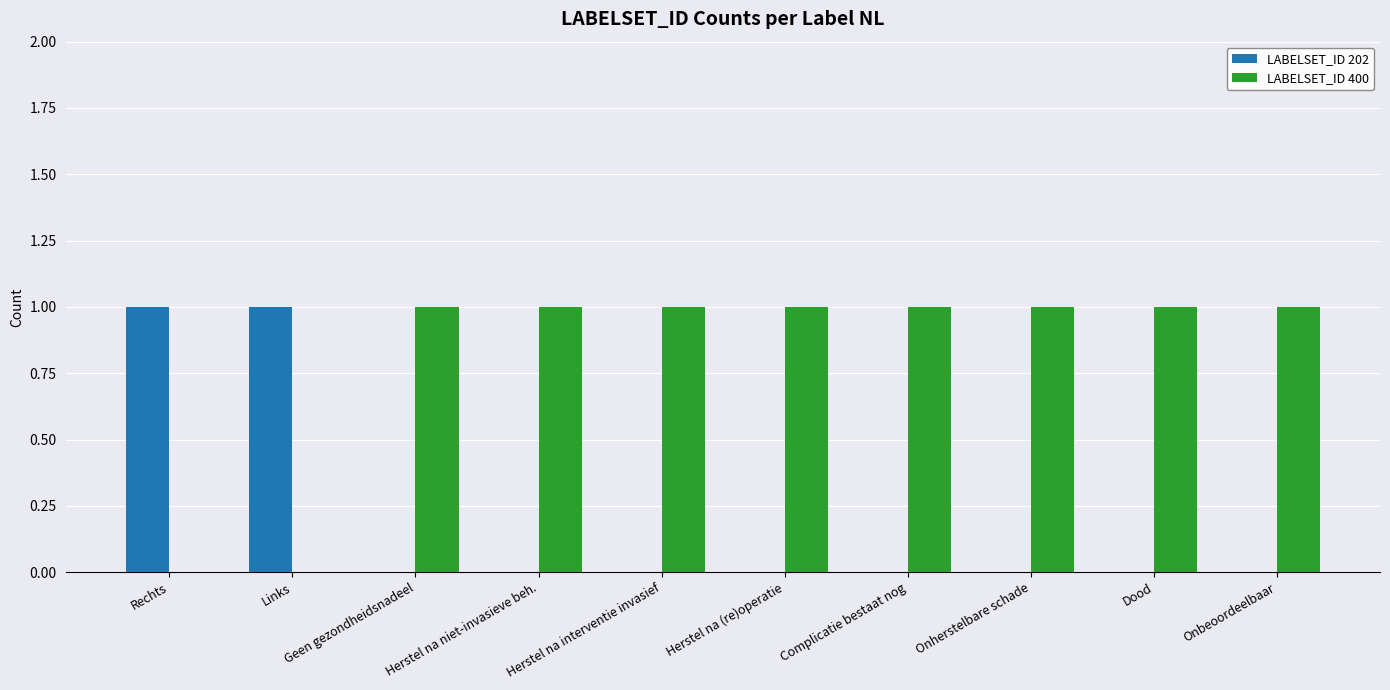

Reading right to left, list all the values displayed in this chart.

LABELSET_ID 202: Onbeoordeelbaar=0	Dood=0	Onherstelbare schade=0	Complicatie bestaat nog=0	Herstel na (re)operatie=0	Herstel na interventie invasief=0	Herstel na niet-invasieve beh.=0	Geen gezondheidsnadeel=0	Links=1	Rechts=1
LABELSET_ID 400: Onbeoordeelbaar=1	Dood=1	Onherstelbare schade=1	Complicatie bestaat nog=1	Herstel na (re)operatie=1	Herstel na interventie invasief=1	Herstel na niet-invasieve beh.=1	Geen gezondheidsnadeel=1	Links=0	Rechts=0